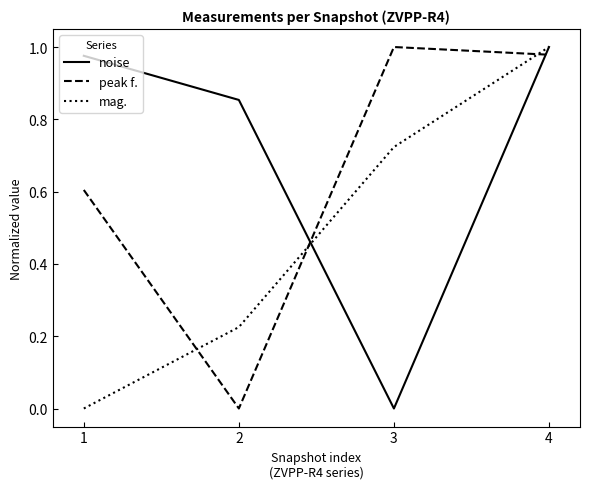

What is the sum of the mag. values at 4 and 2?

1.2